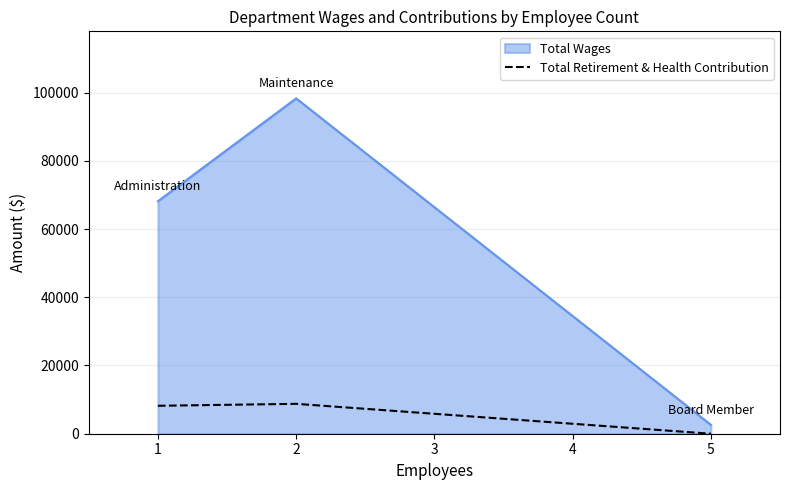

What is the difference between the maximum and minimum values in the Total Retirement & Health Contribution series?

8760